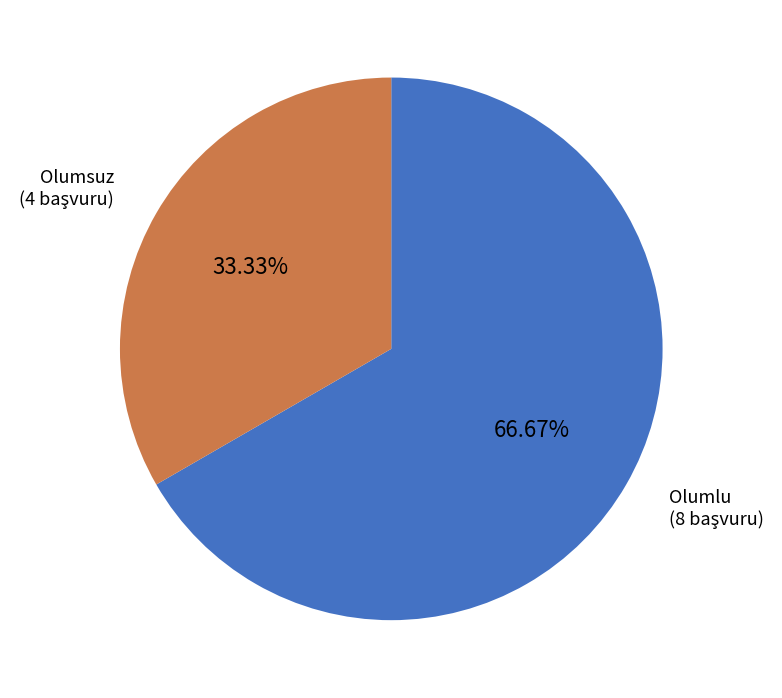

Is there a majority slice in this chart?

Yes